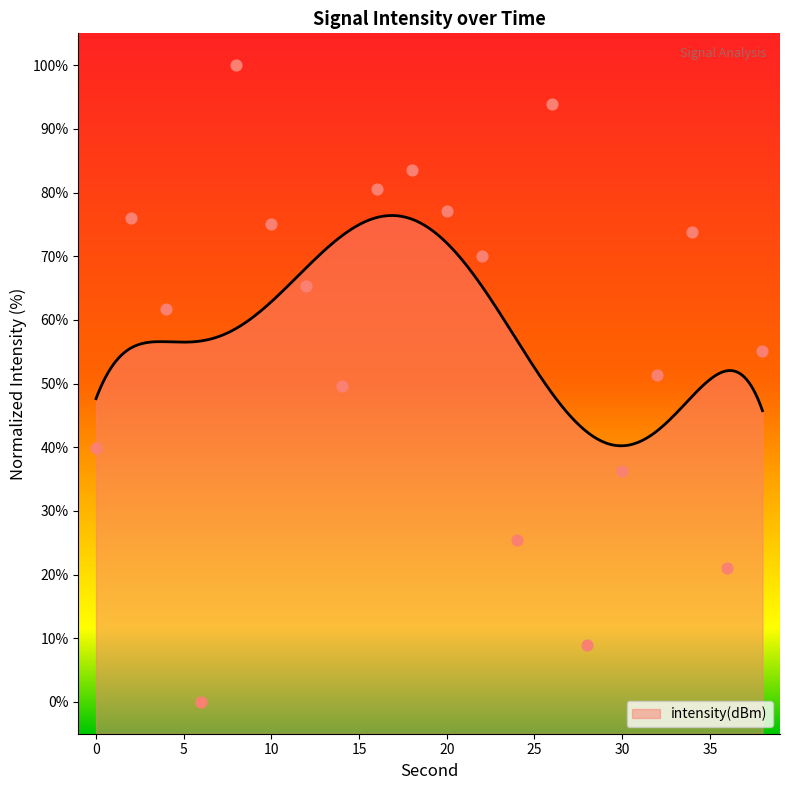

What is the ratio of the value at 20 to the value at 24?

3.0